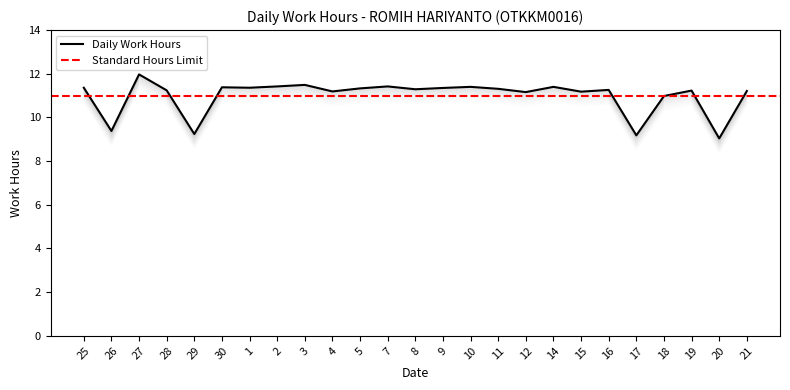

Which category has the lowest value across all series?

20